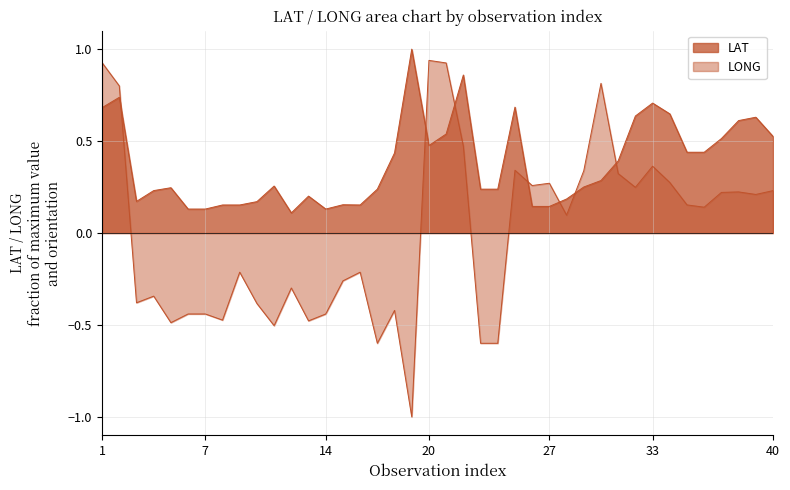

Which has a higher value, 6 or 22?

22